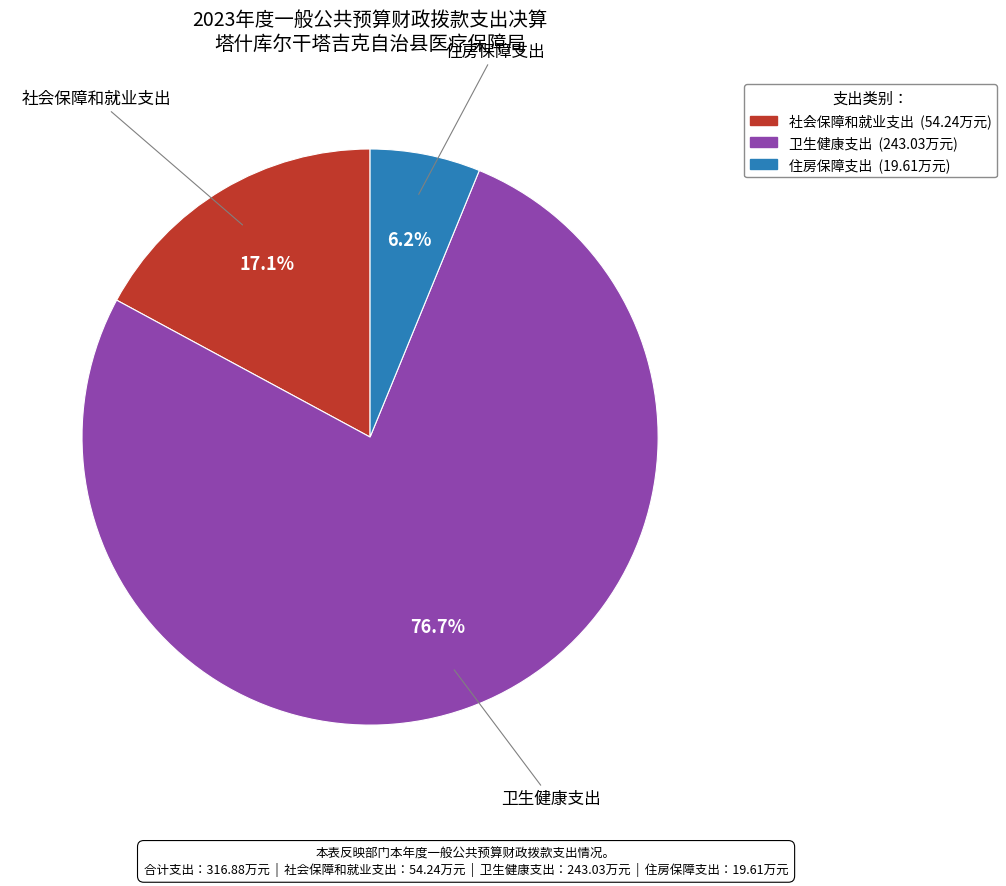

To the nearest percent, what percentage of the pie is 卫生健康支出?

77%